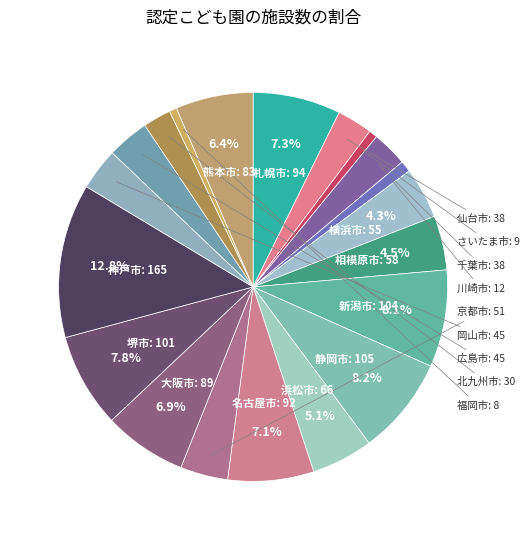

Rank the categories by value from highest to lowest.

神戸市, 静岡市, 新潟市, 堺市, 札幌市, 名古屋市, 大阪市, 熊本市, 浜松市, 相模原市, 横浜市, 京都市, 岡山市, 広島市, 仙台市, 千葉市, 北九州市, 川崎市, さいたま市, 福岡市